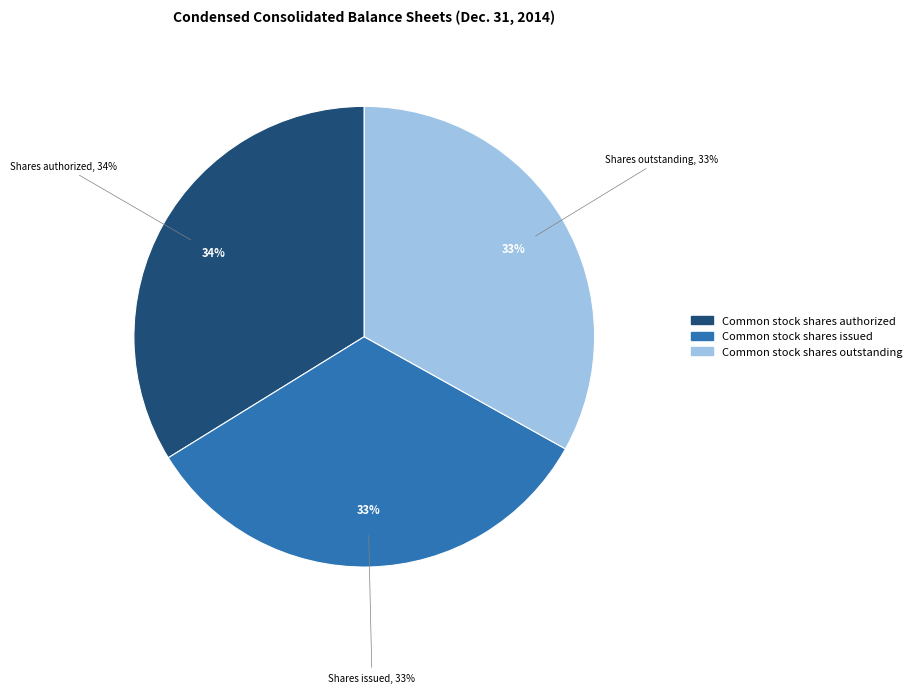

True or false: Common stock shares authorized accounts for 47% of the total.

False